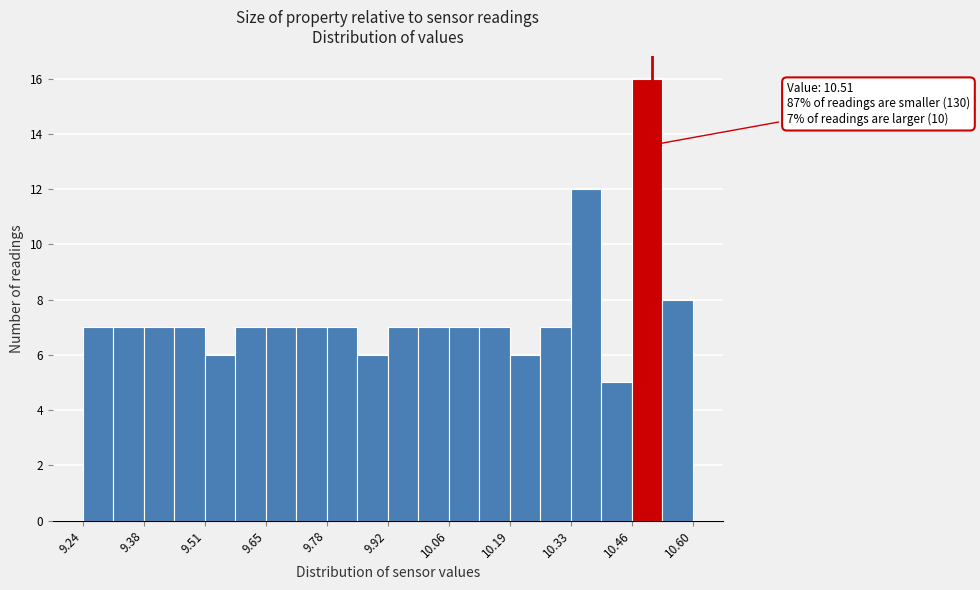

Read against the x-axis, roughly where is the centre of the tallest bar?

10.50